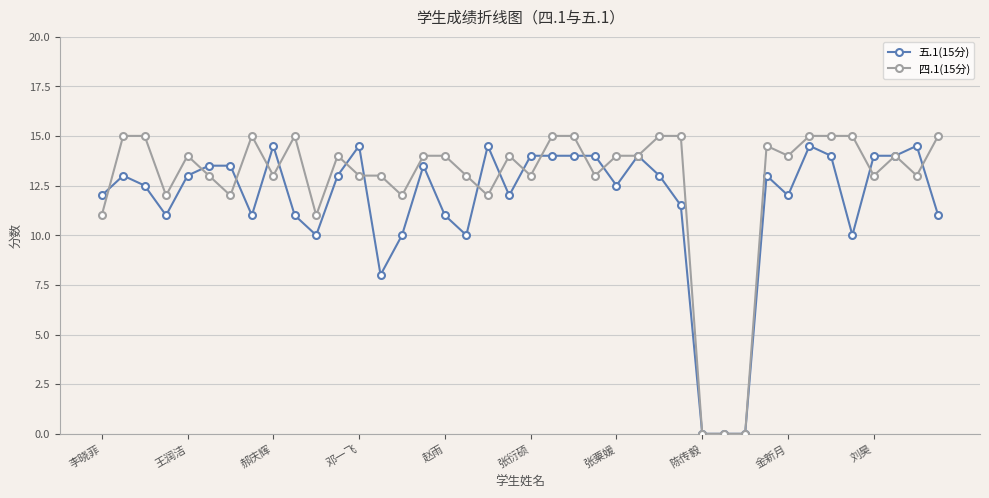

What are all the series names shown in the legend?

五.1(15分), 四.1(15分)